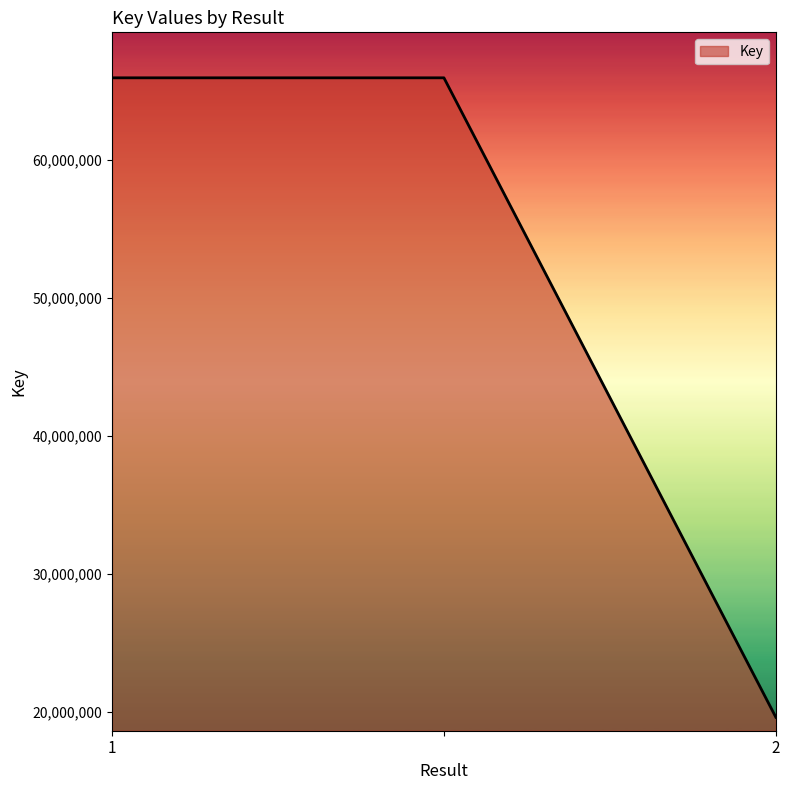

What is the average value?

50502398